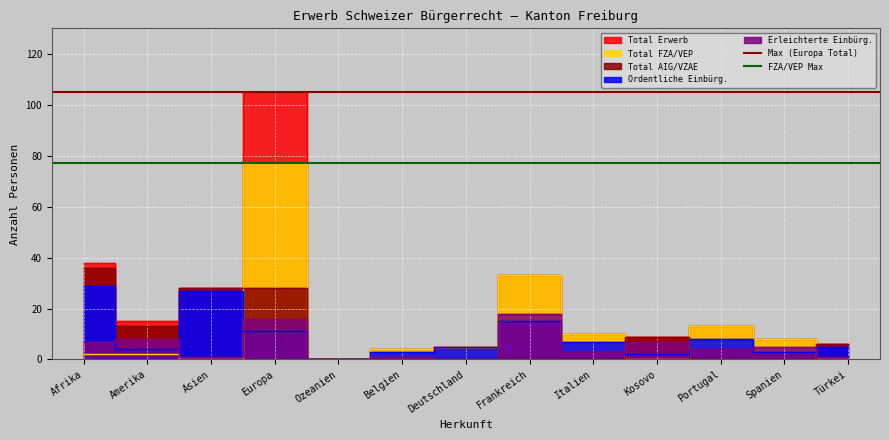

Is it true that FZA/VEP Max equals 77 at Afrika?

True